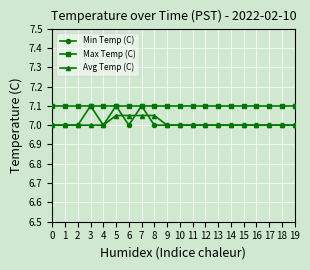

What is the value of the Max Temp (C) point at the 2nd from the left?

7.1